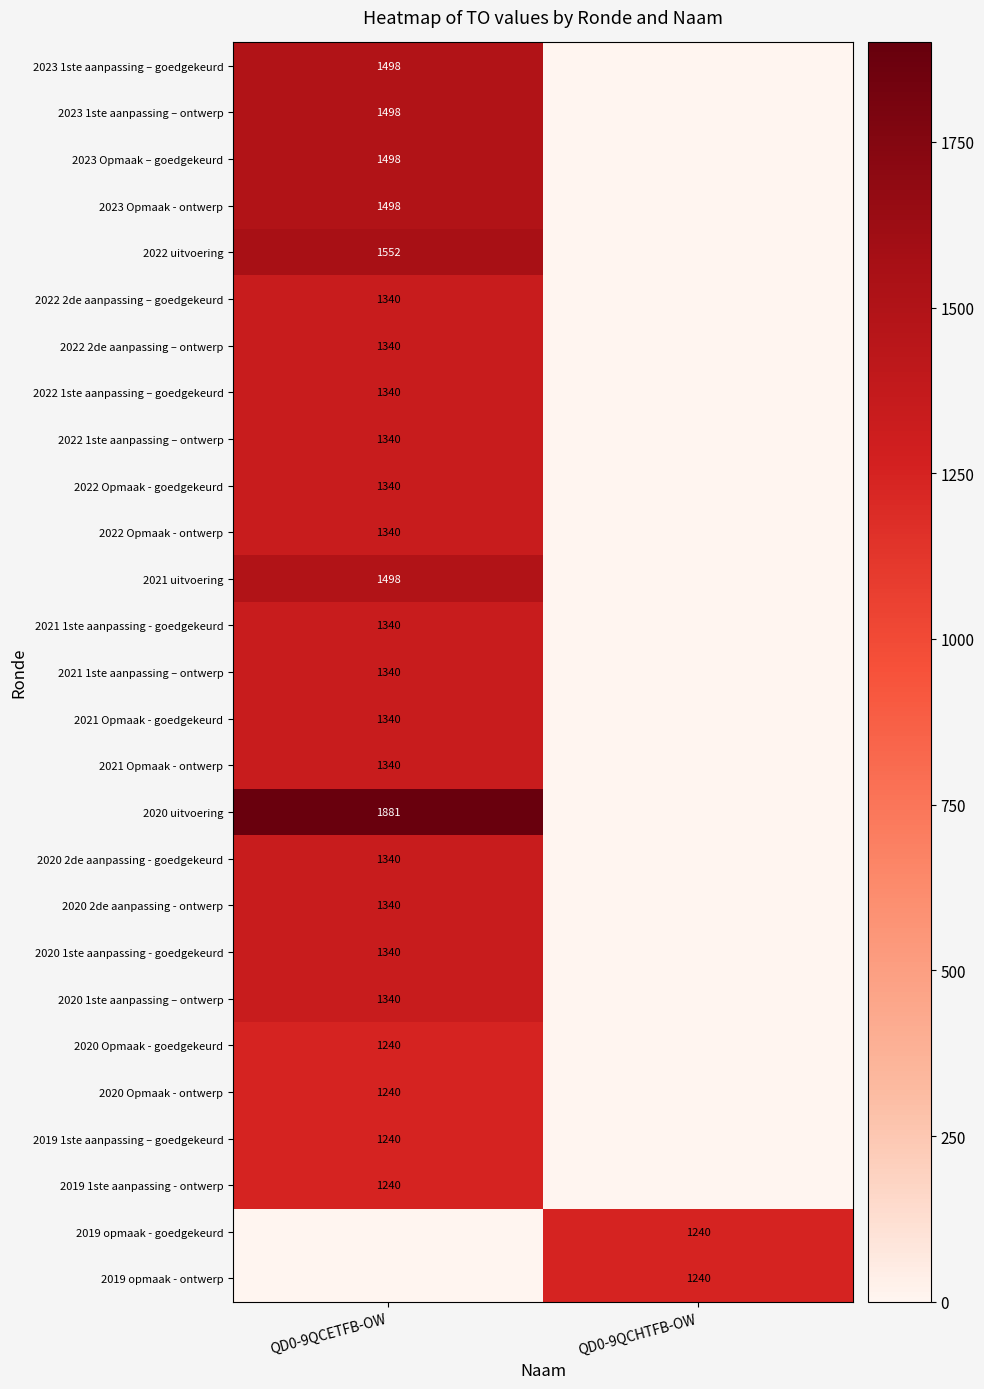

True or false: 2023 Opmaak – goedgekeurd has a value of 1498 at QD0-9QCETFB-OW.

True